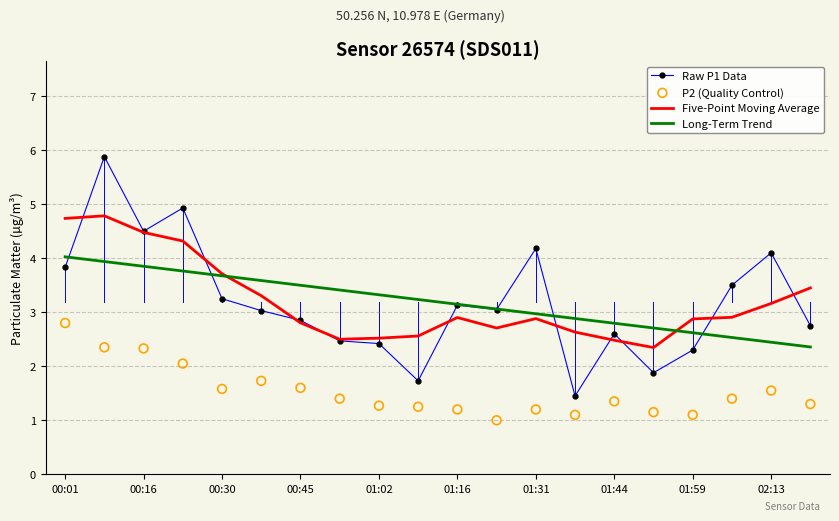

At how many categories does at least one series exceed 1?

20